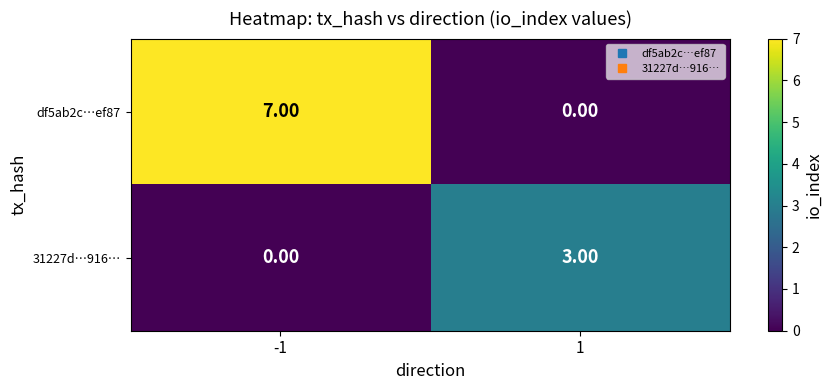

What is the spread (max minus min) of values at -1?

7